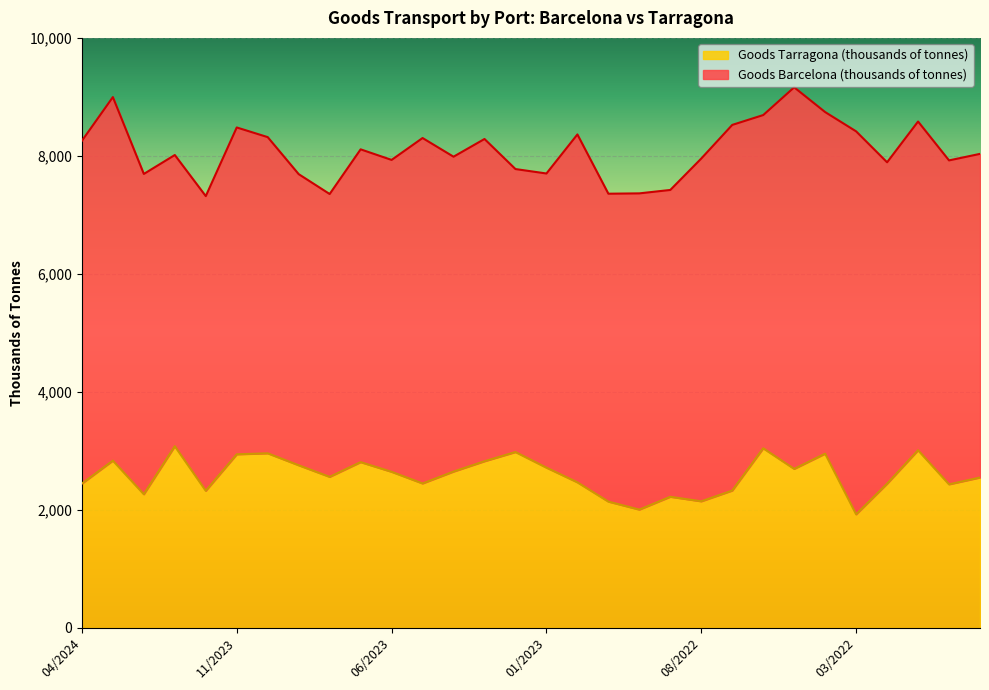

How many lines are shown in the chart?

2